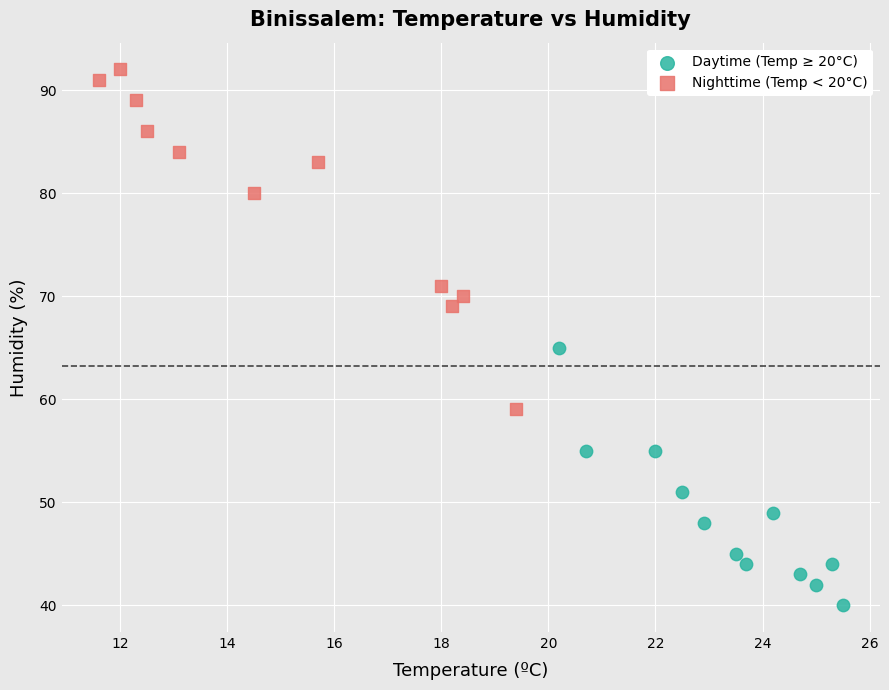

Which series has the largest Y range (max minus min)?

Nighttime (Temp < 20°C)